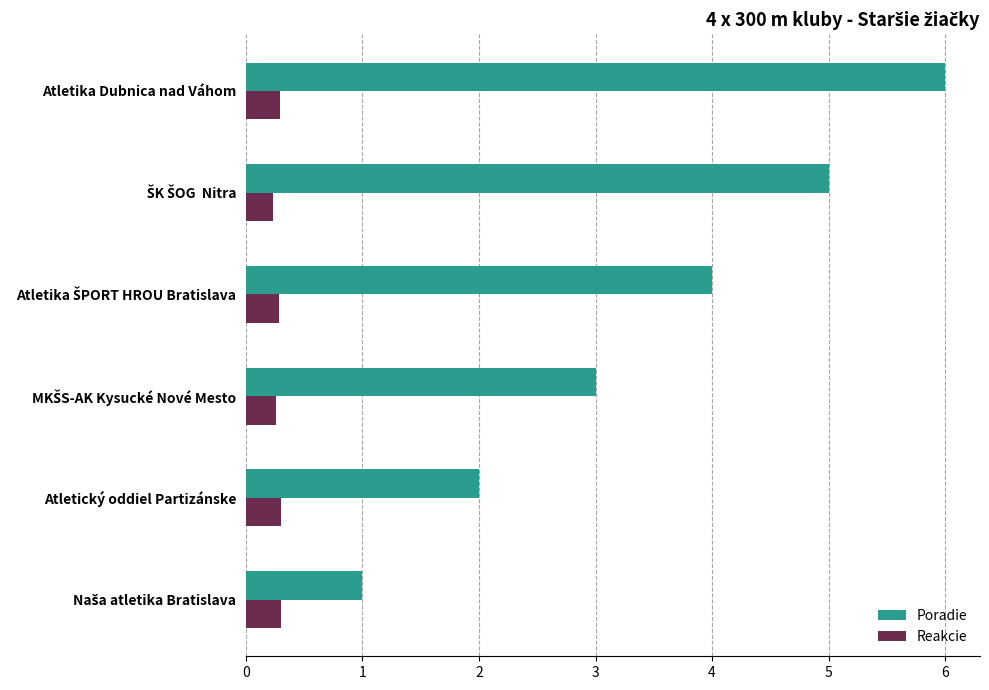

Rank the series by their maximum value, from lowest to highest.

Reakcie, Poradie